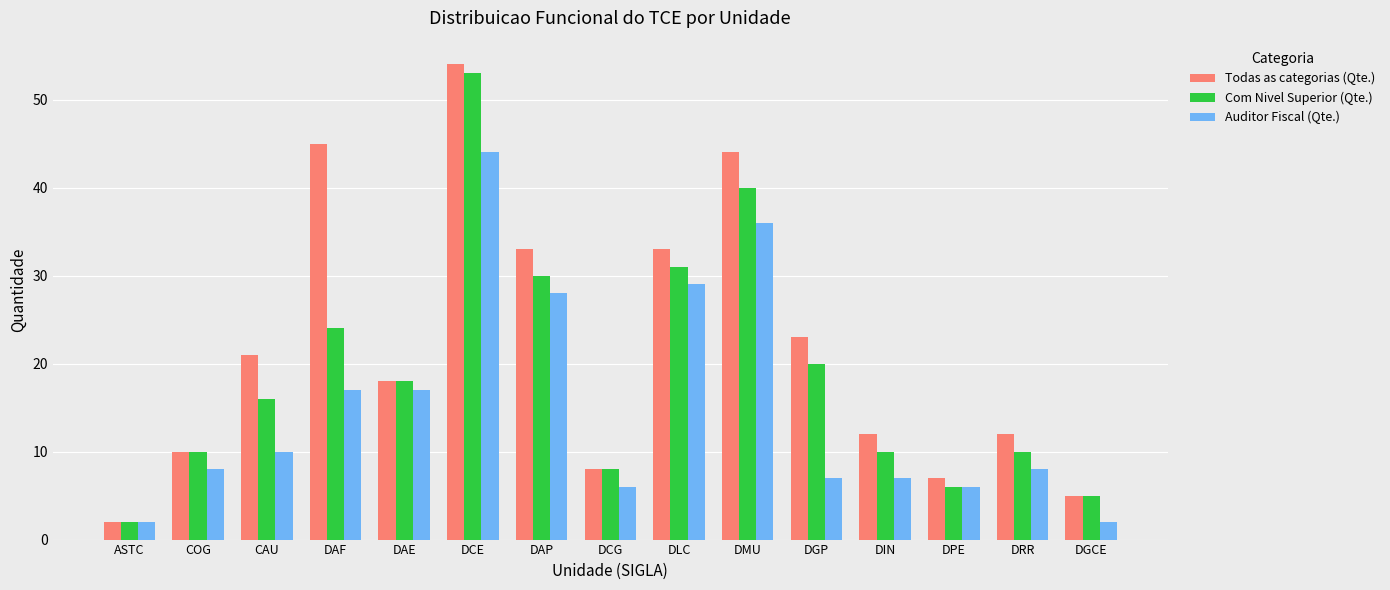

What position from the right is DGCE?

1